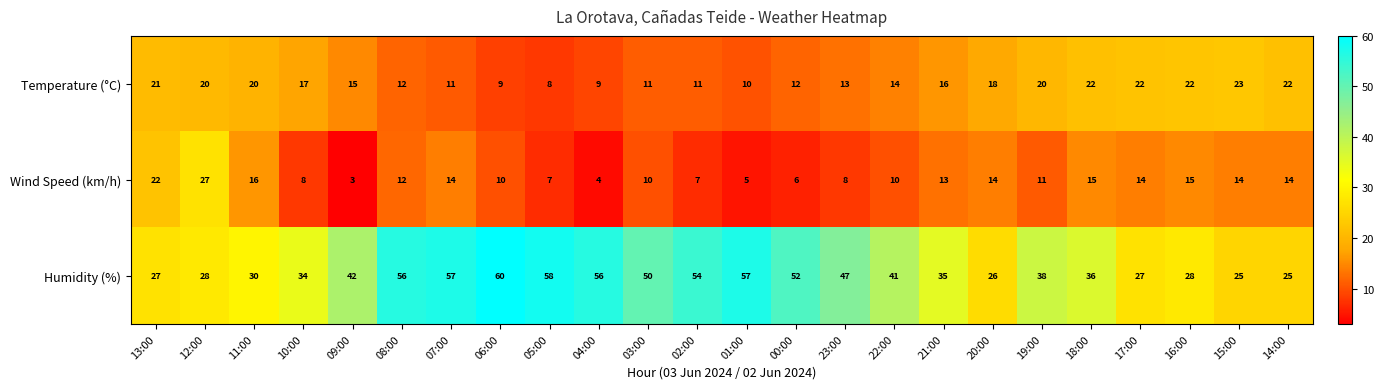

How many series are shown in this chart?

3